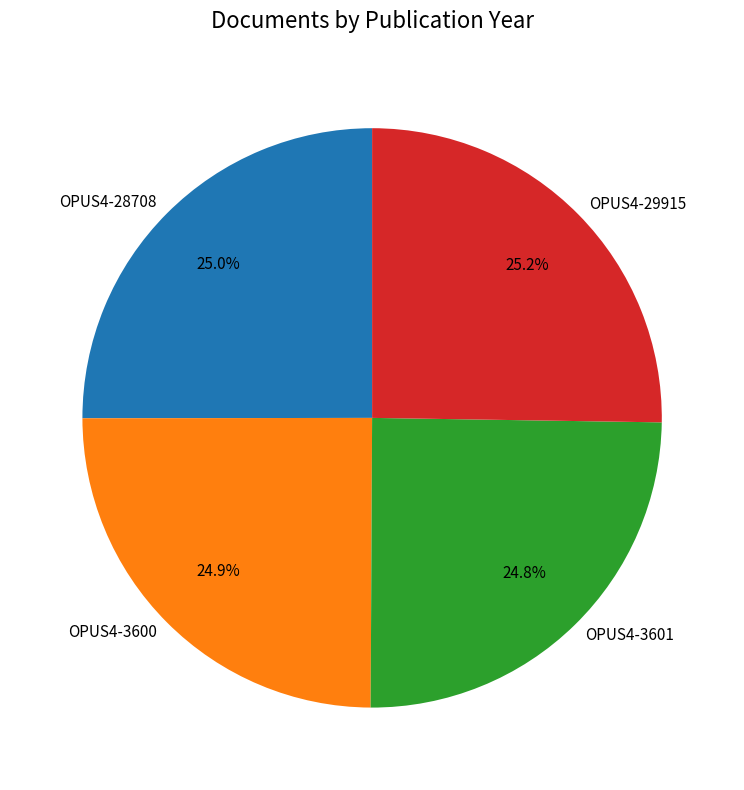

The OPUS4-29915 slice represents 25% of the pie. True or false?

True